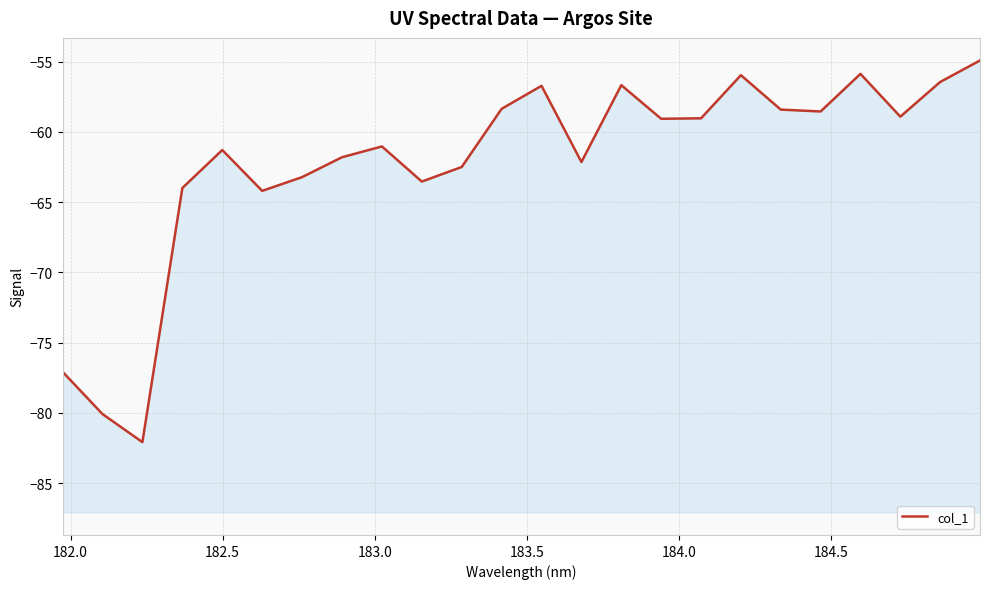

What is the greatest value displayed?

-54.9